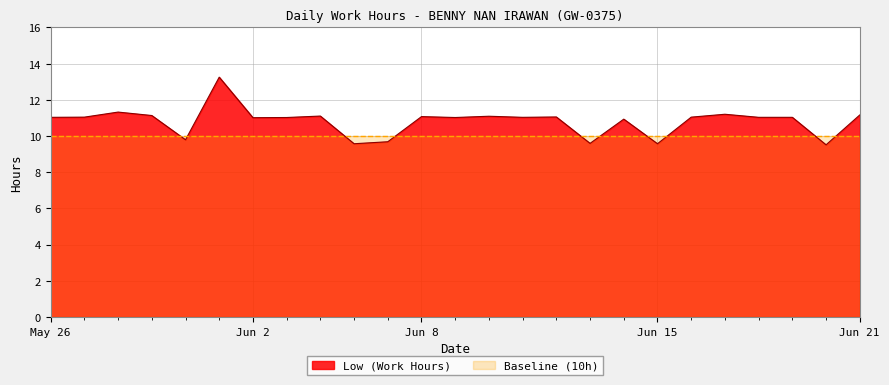

Which series has the widest spread of values?

Low (Work Hours)